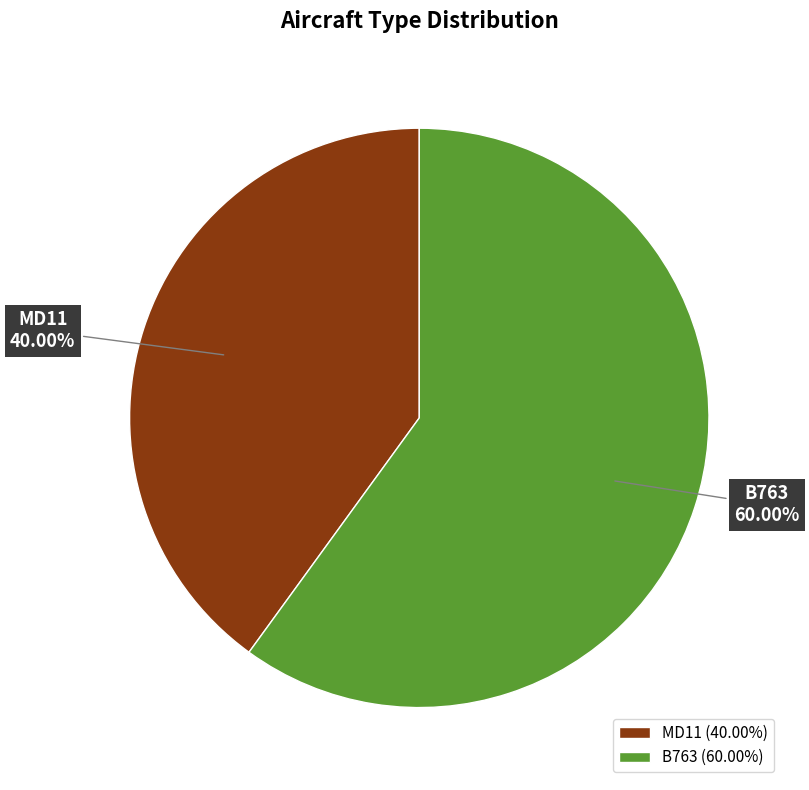

Does MD11 represent more than half of the total?

No